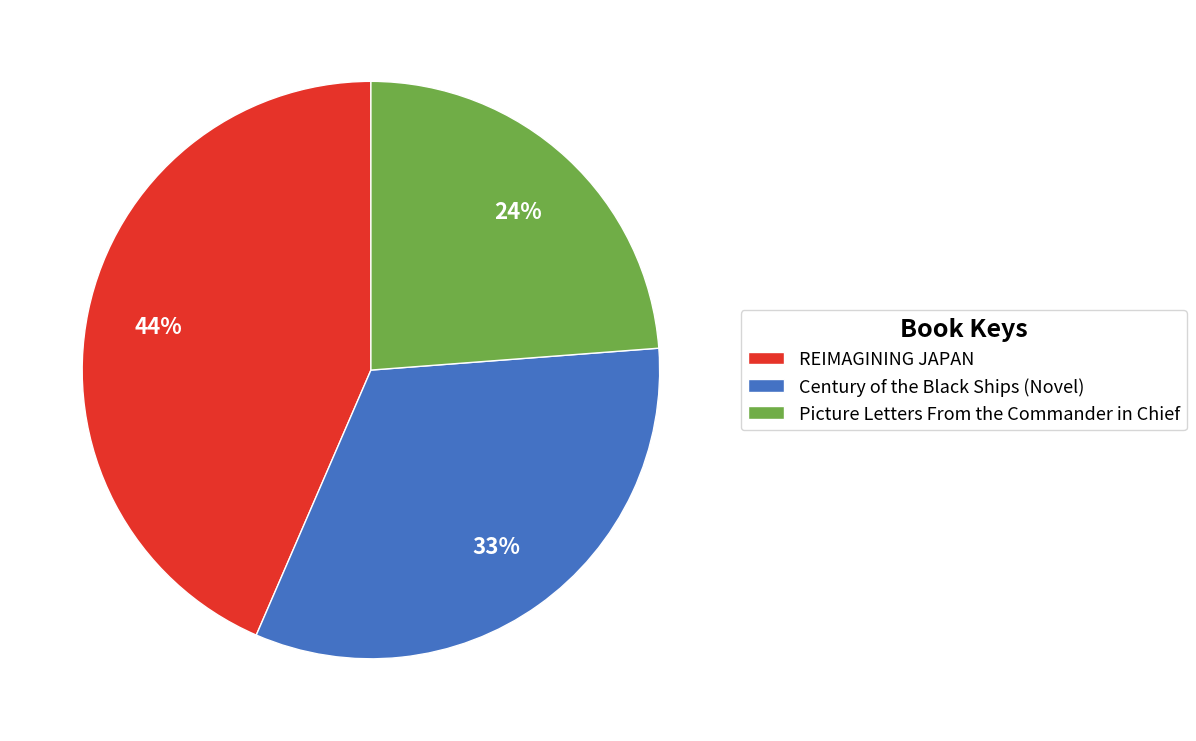

What is the ratio of the value at Picture Letters From the Commander in Chief to the value at REIMAGINING JAPAN?

0.5